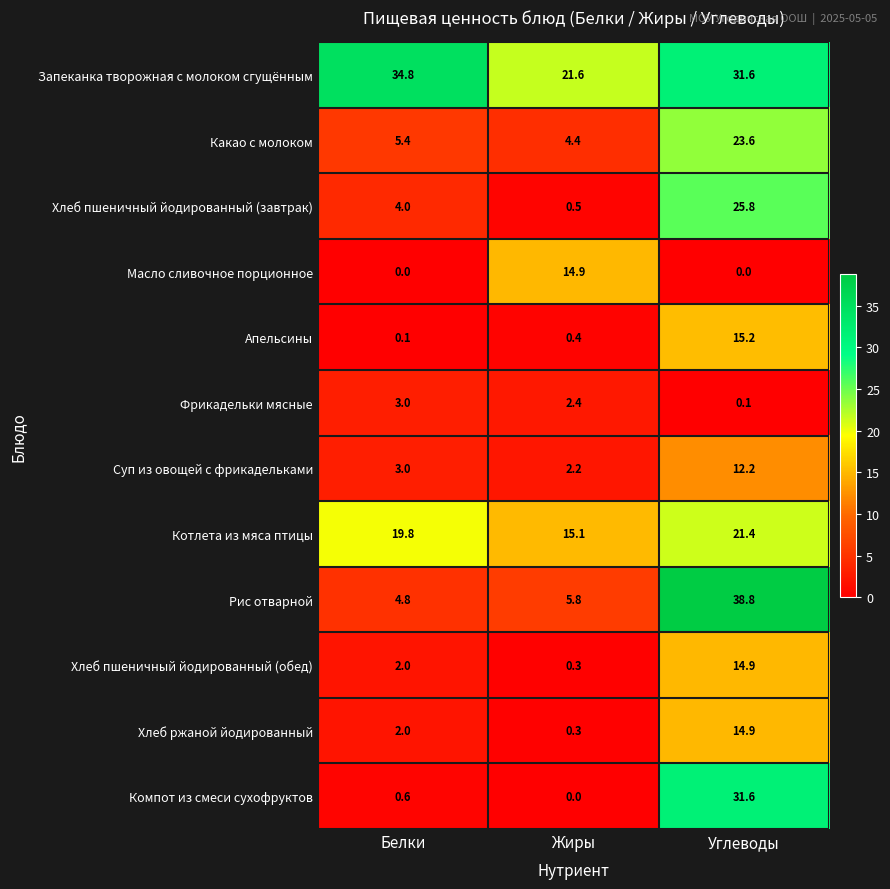

How many categories are shown in the chart?

3